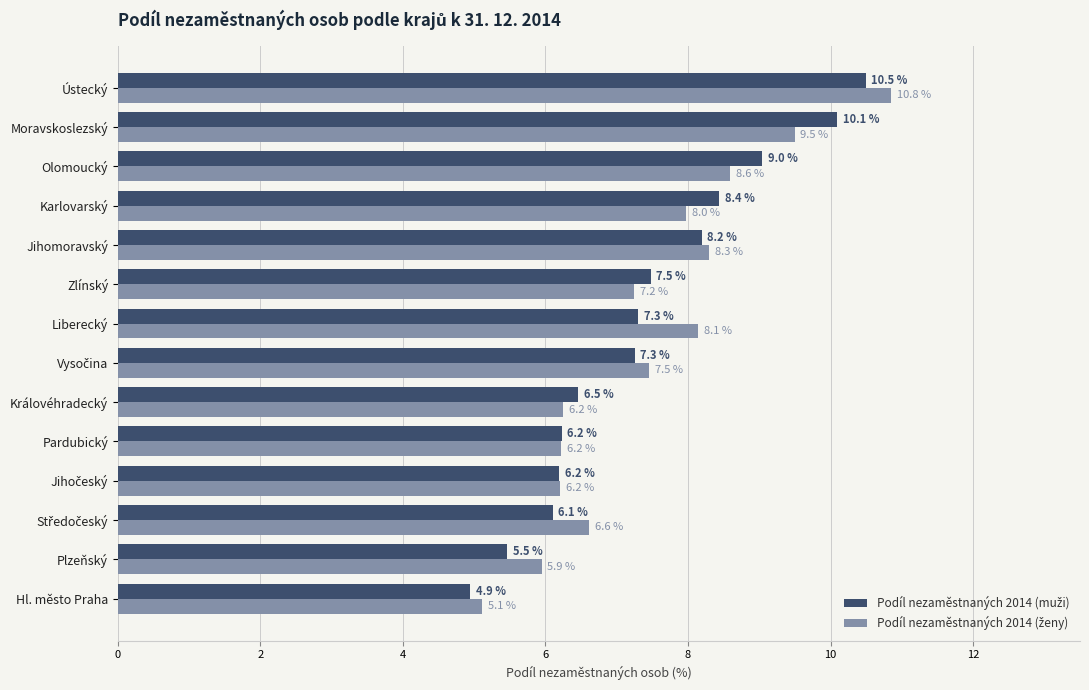

At how many categories does at least one series exceed 7?

8